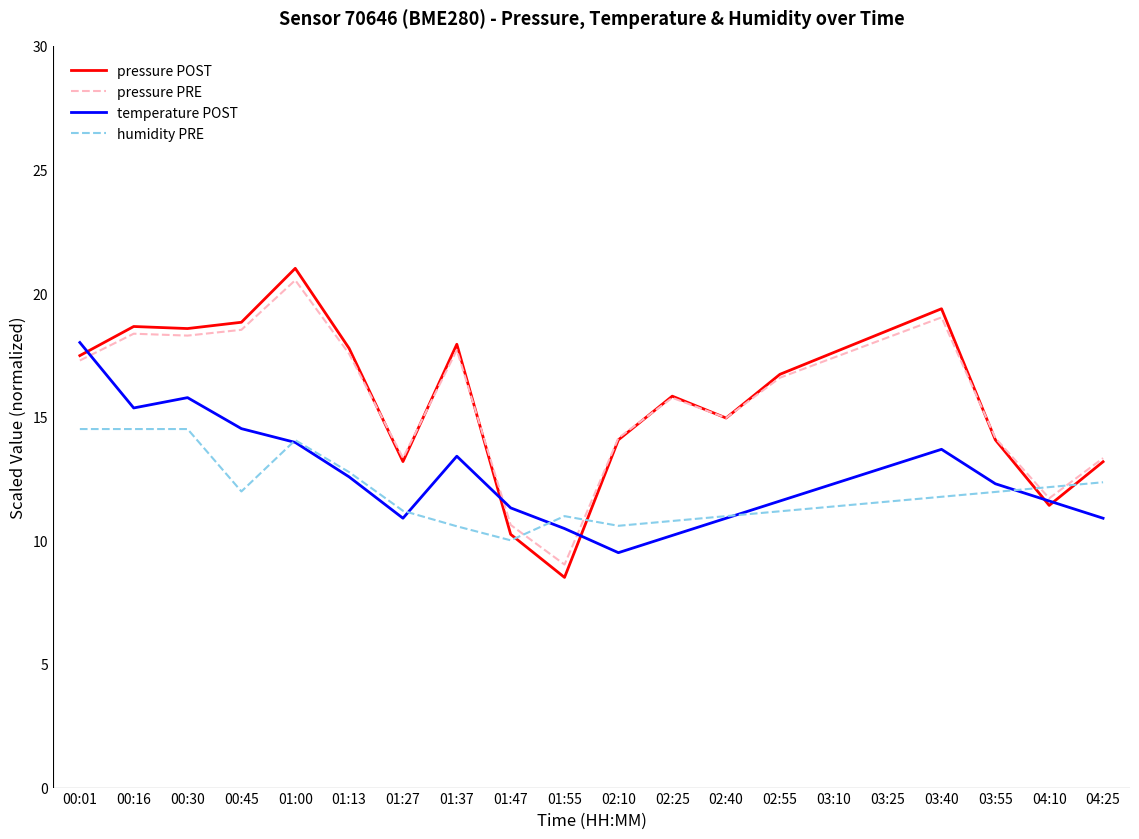

What position from the right is 03:25?

5